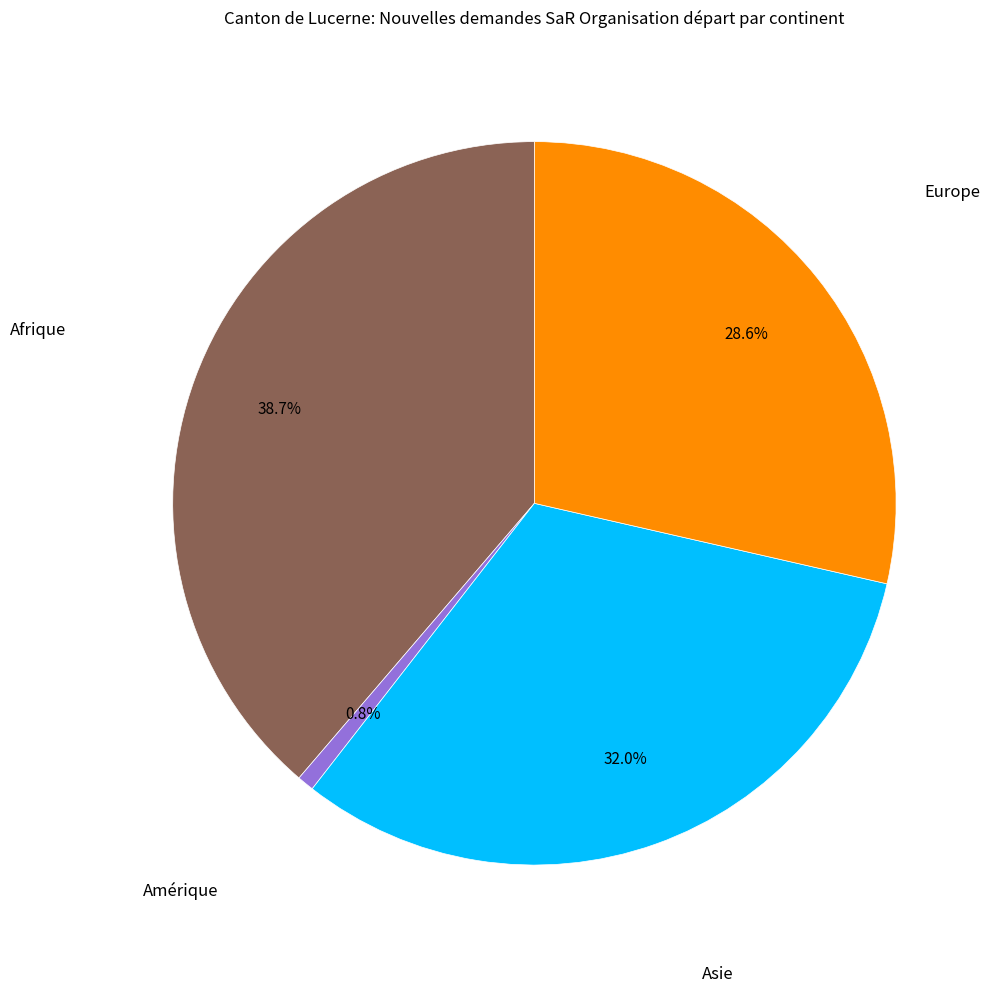

Is there any slice that represents more than half of the pie?

No